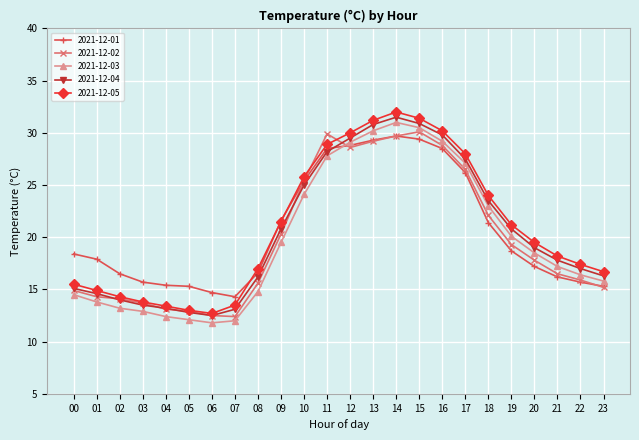

What is the minimum value for 2021-12-02?

12.4